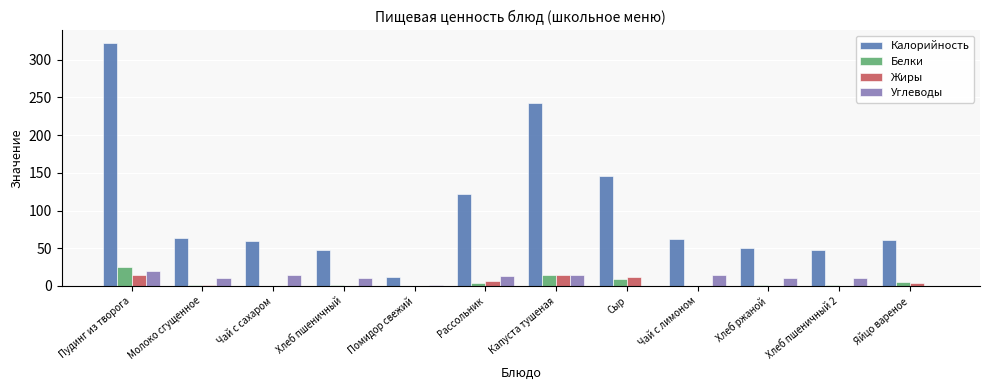

At which label is Калорийность closest to 167?

Сыр